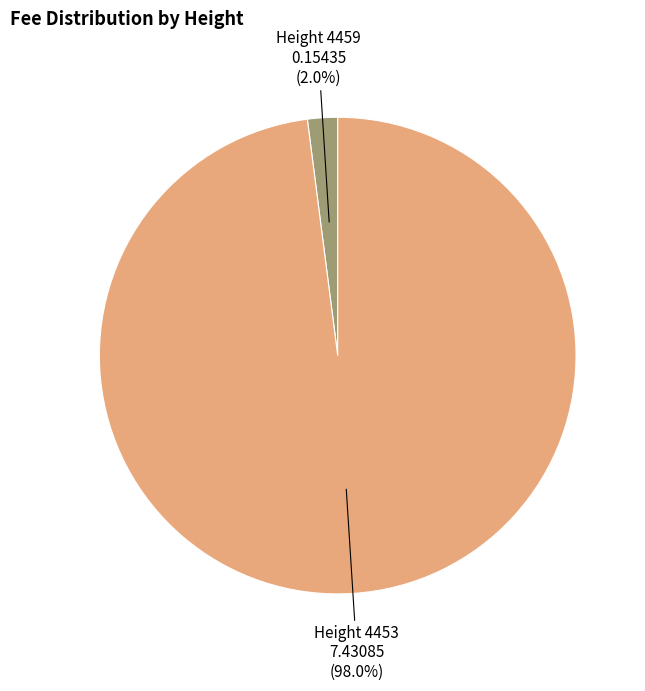

Does any single category account for the majority?

Yes